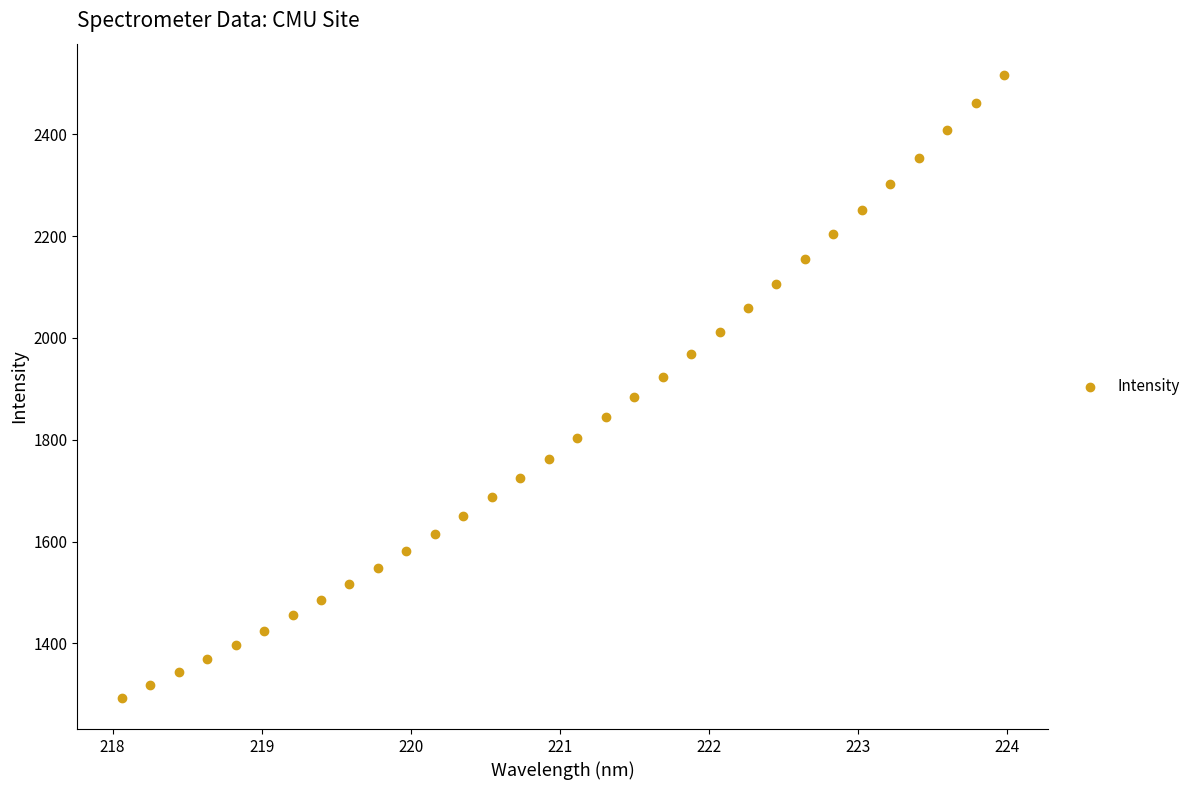

What is the range of X values (max minus min)?

5.9